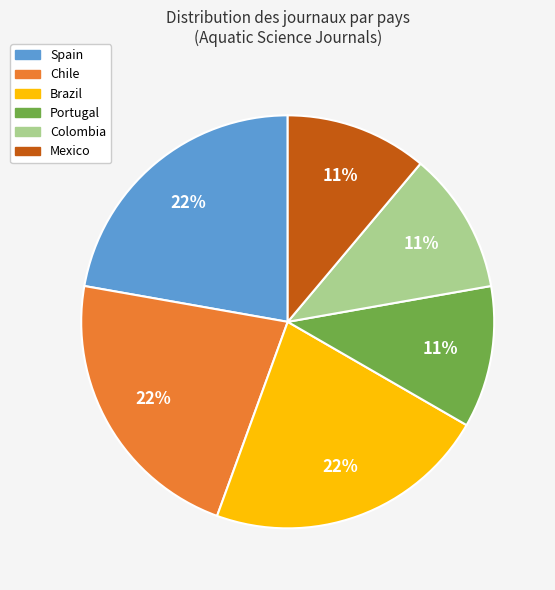

To the nearest percent, what is the average slice percentage?

17%